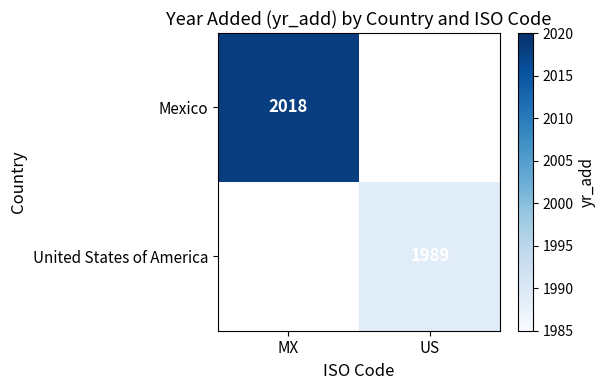

True or false: Mexico has a value of 3350 at MX.

False